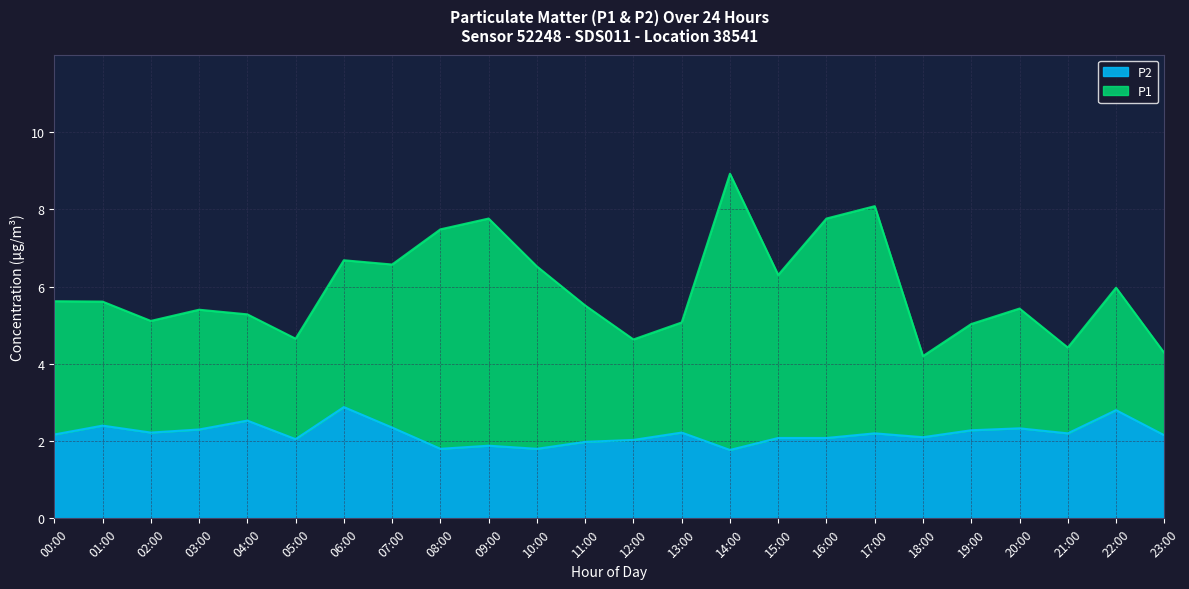

Rank the series by their average value, from highest to lowest.

P1, P2